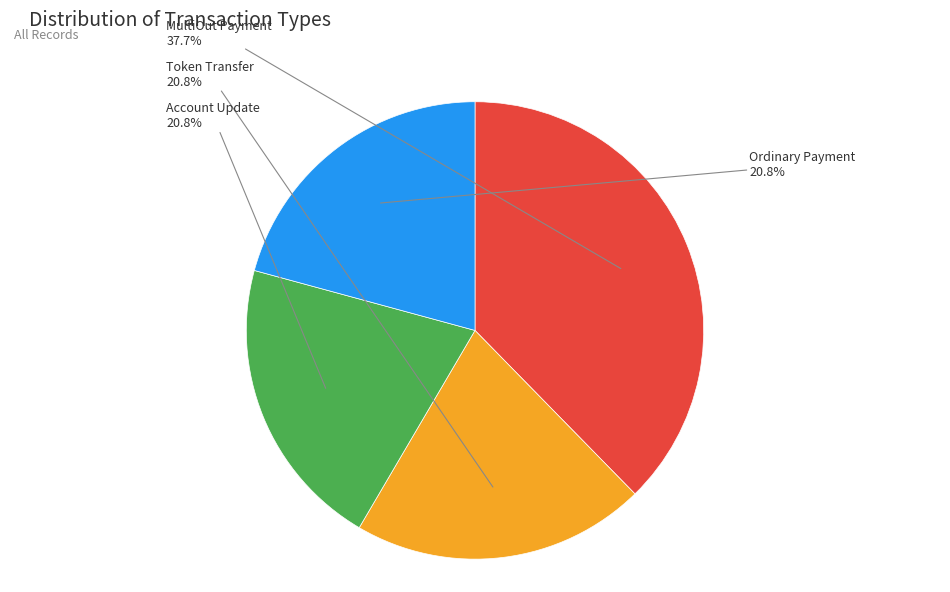

To the nearest percent, what percentage of the pie is Account Update?

21%